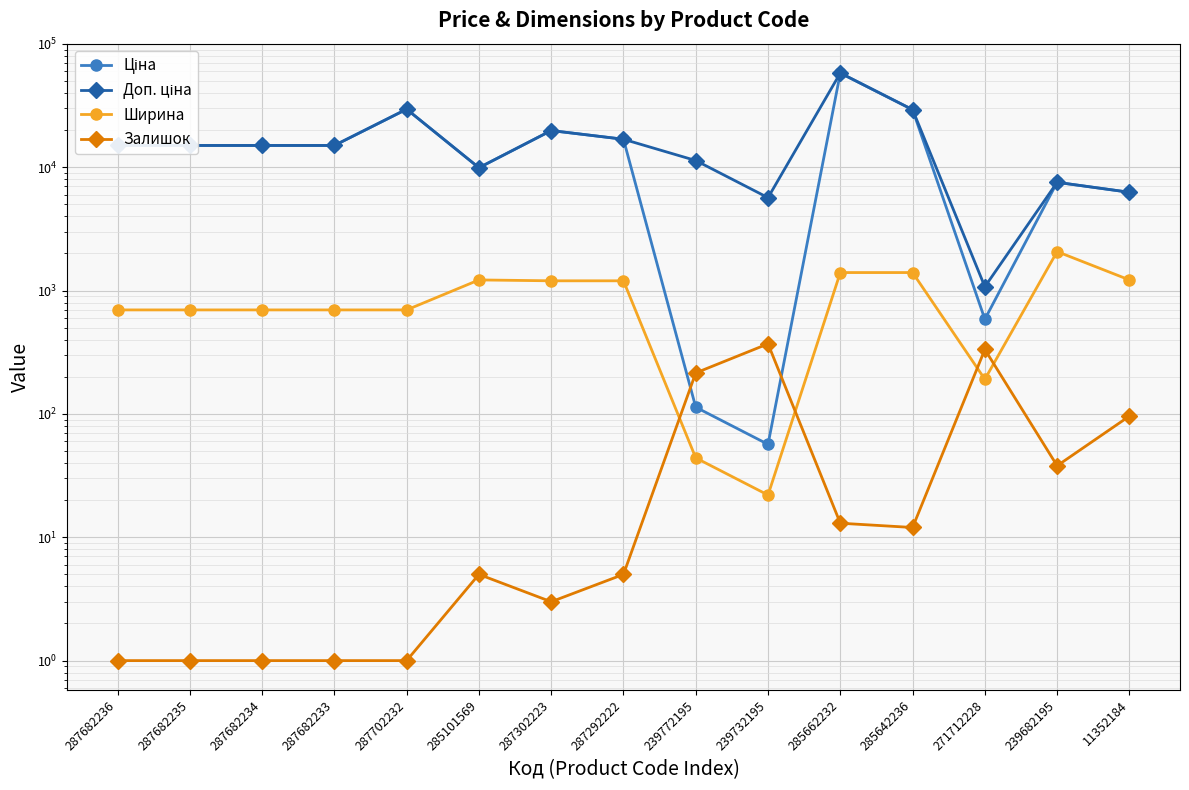

What is the sum of the Ціна values at 287302223 and 239682195?

27377.0